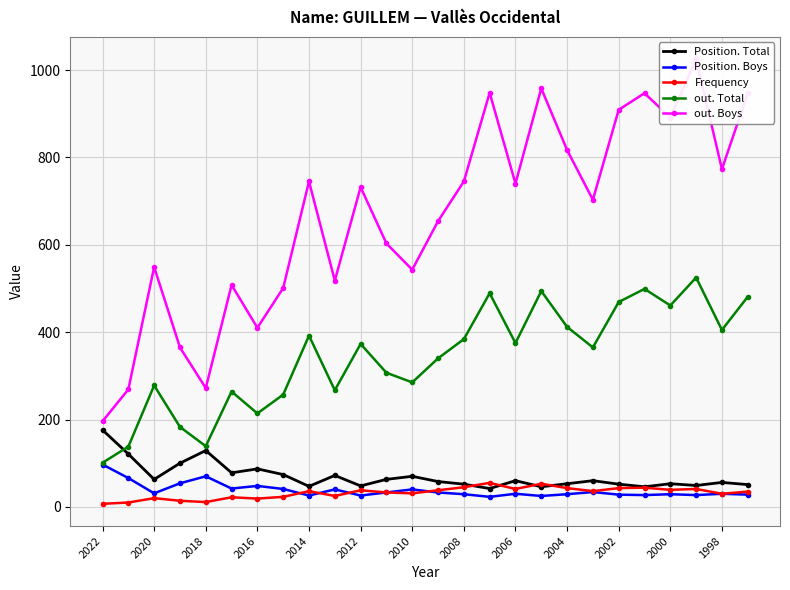

Is it true that Position. Boys equals 28 at 2002?

True